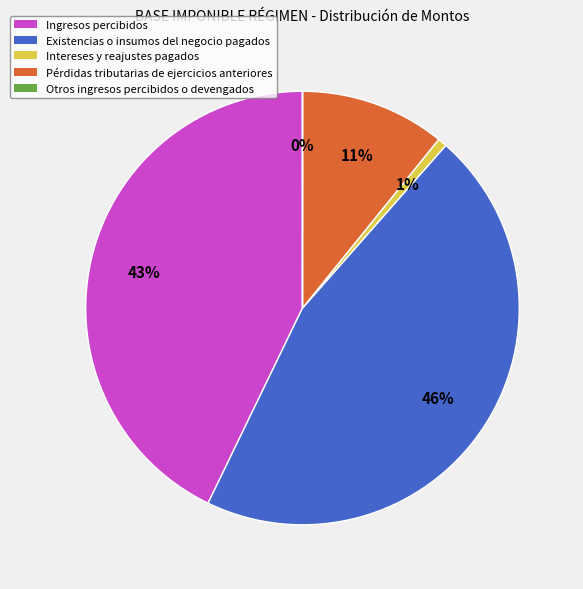

To the nearest percent, what percentage of the pie is Ingresos percibidos?

43%